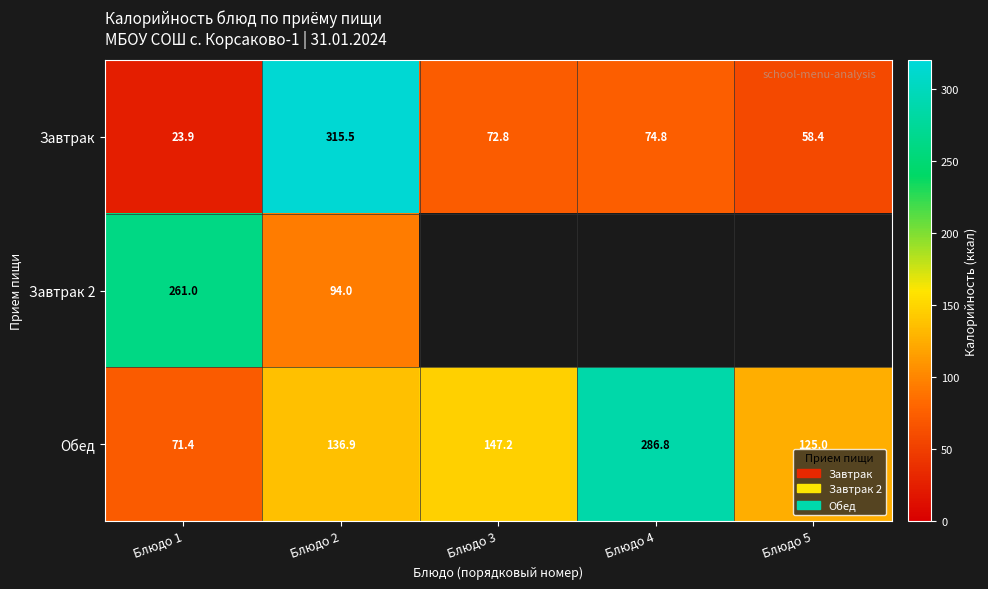

Read the Обед value at Блюдо 2.

136.9